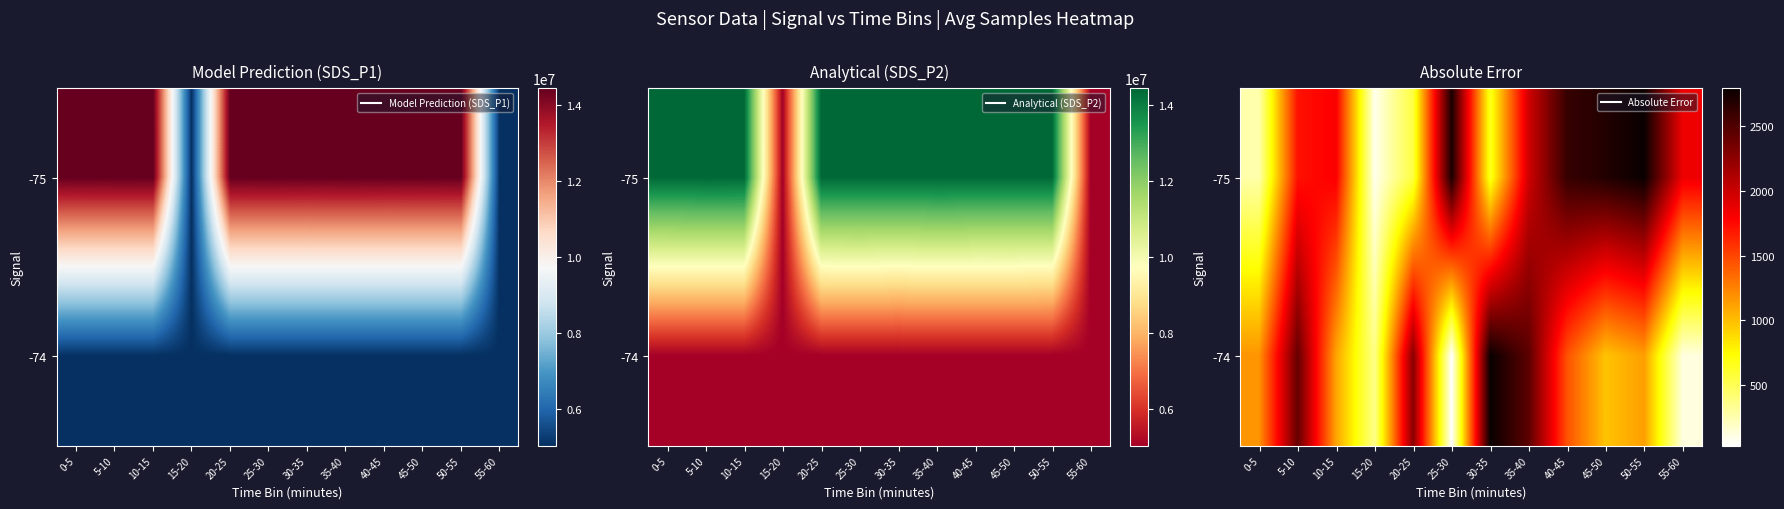

Where does the -75 series first go above 1850?

25-30